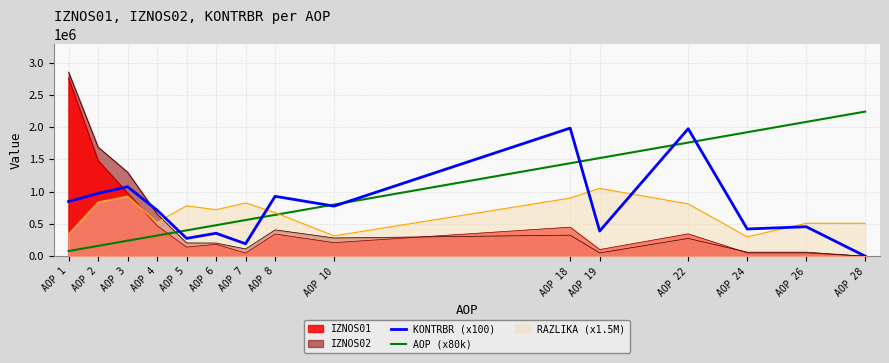

What is the value of the AOP (x80k) point at the 6th from the left?

480000.0